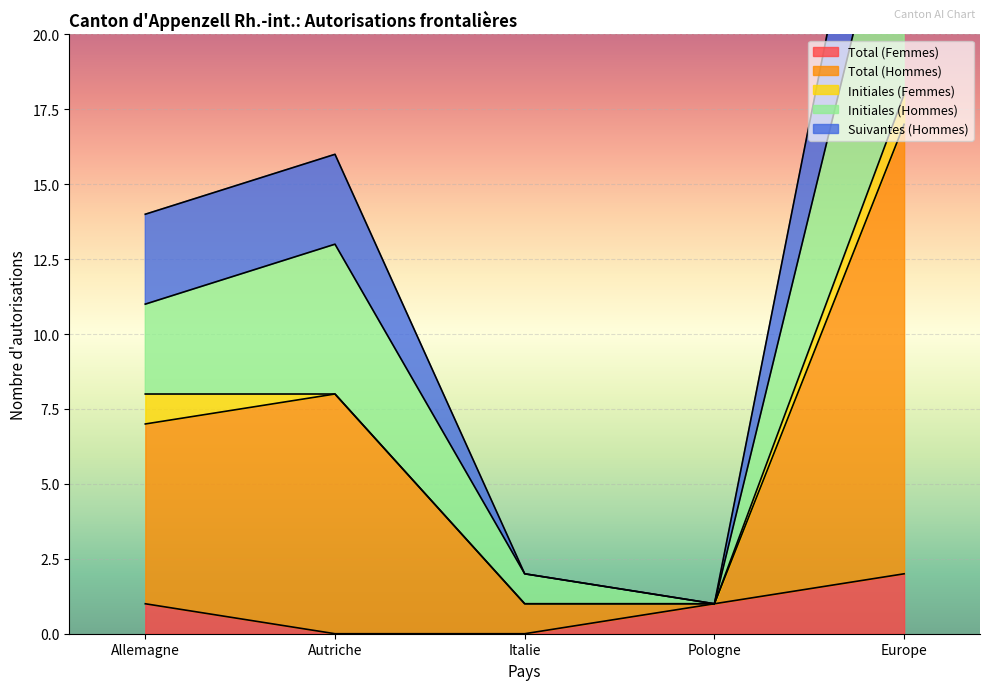

True or false: Initiales (Hommes) and Total (Hommes) cross at least once.

False